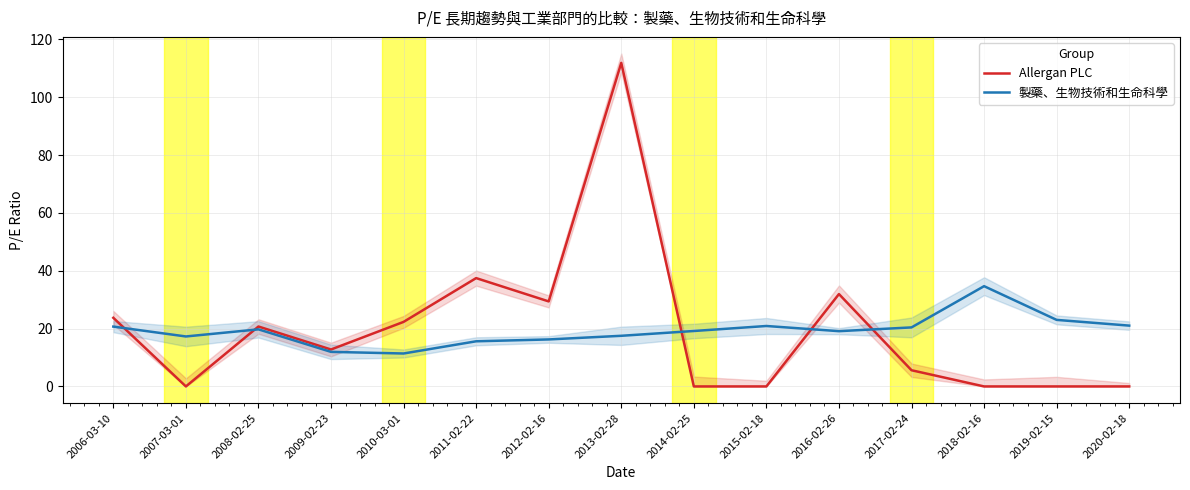

Between 2017-02-24 and 2008-02-25, which is larger?

2008-02-25